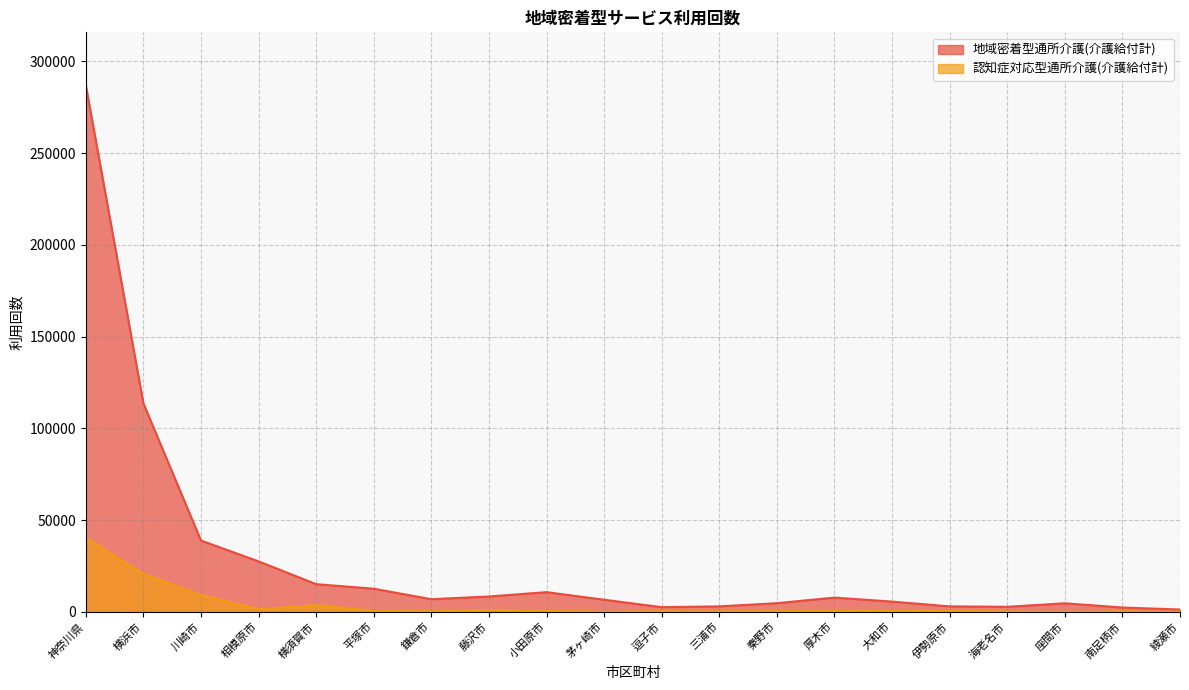

Which category has the lowest value across all series?

座間市